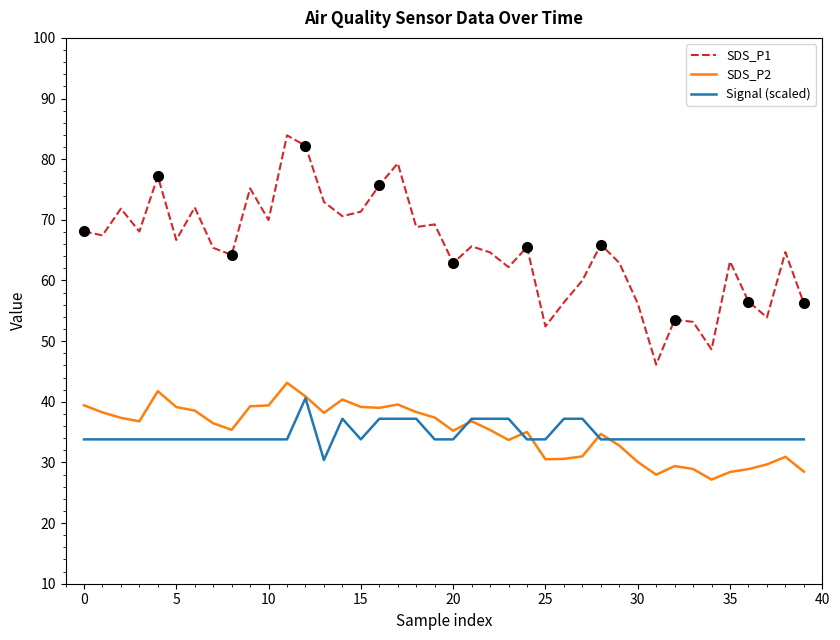

What is the minimum value for SDS_P1?

46.1